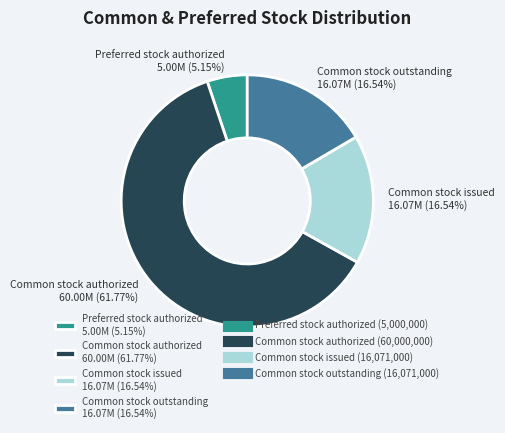

Between Preferred stock authorized and Common stock authorized, which is larger?

Common stock authorized